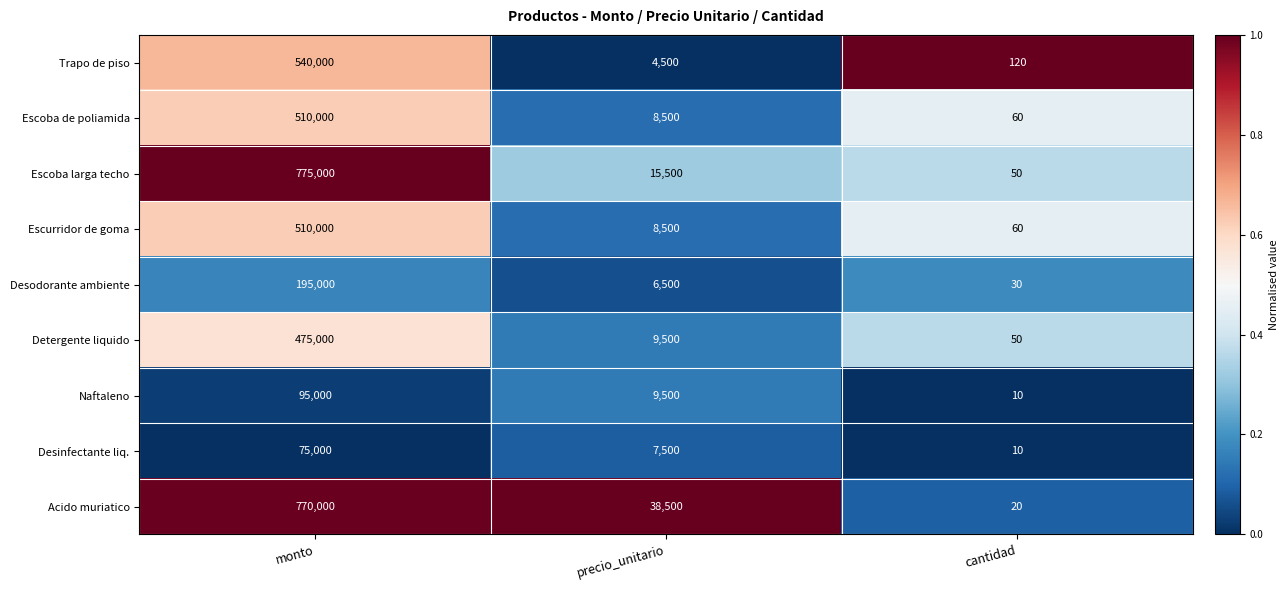

Which category has the lowest value across all series?

cantidad